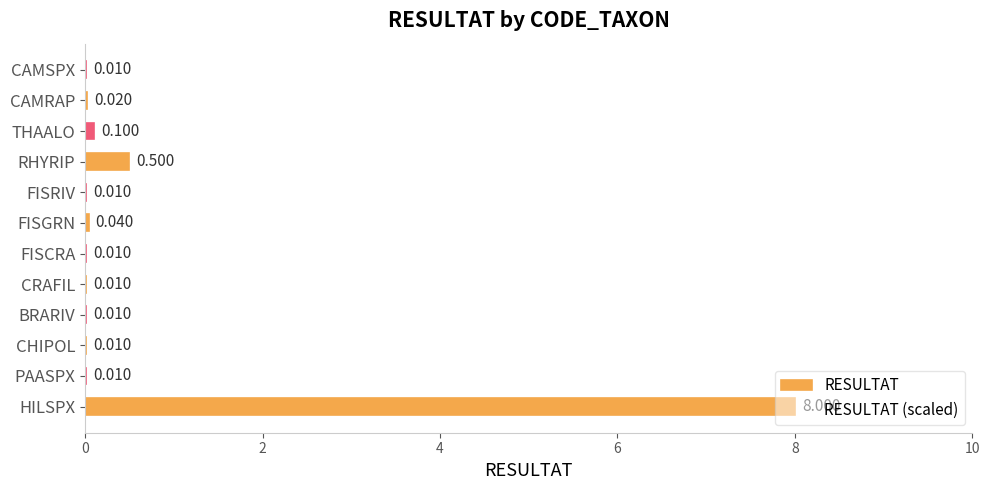

Which has a higher value, BRARIV or FISGRN?

FISGRN